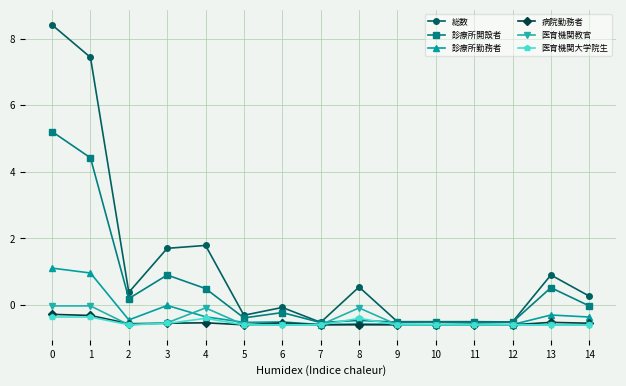

What is the maximum value shown in the chart?

8.4